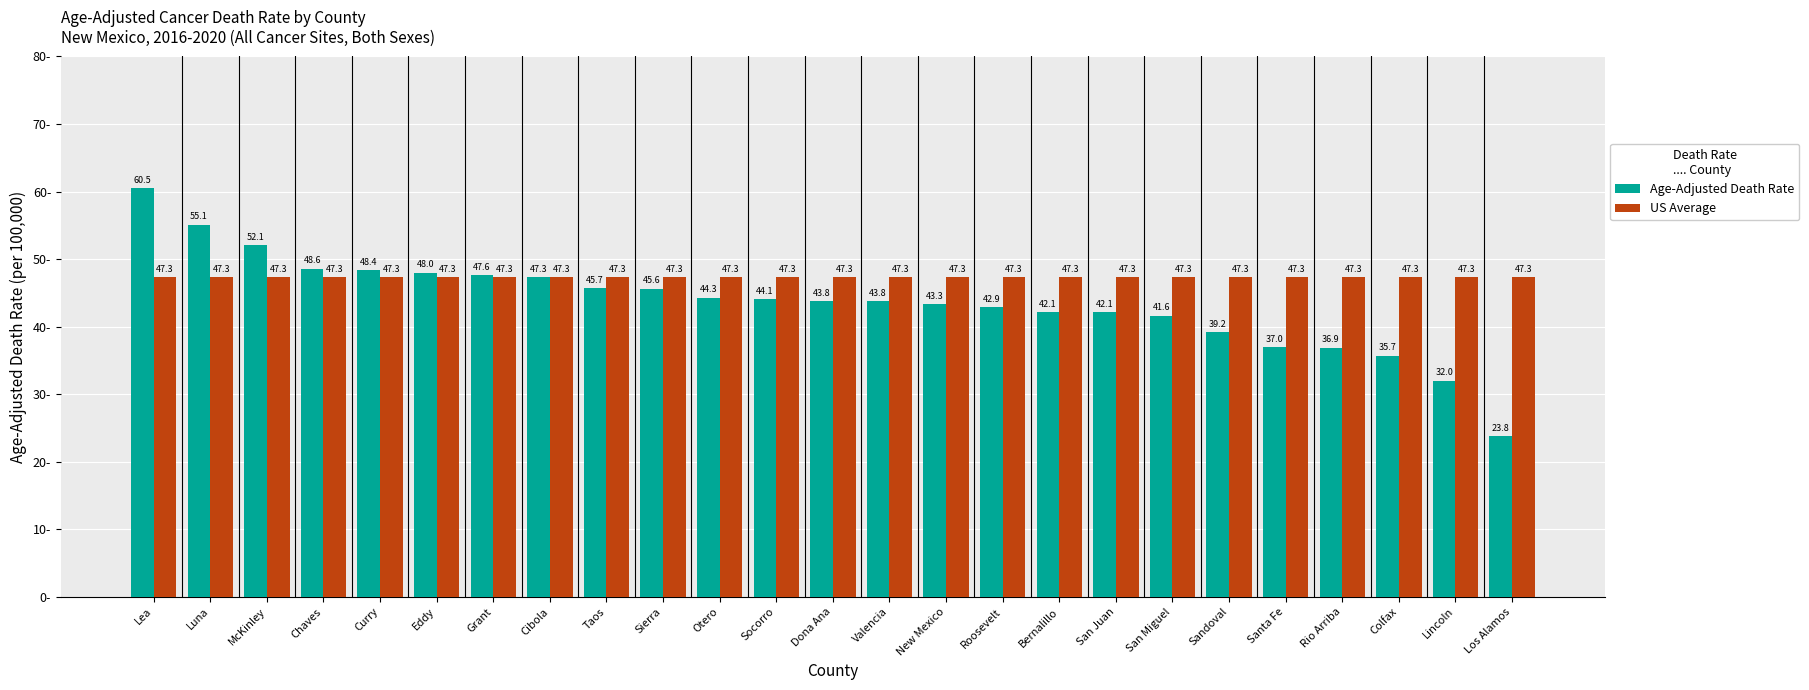

What is the highest value of the US Average series?

47.3